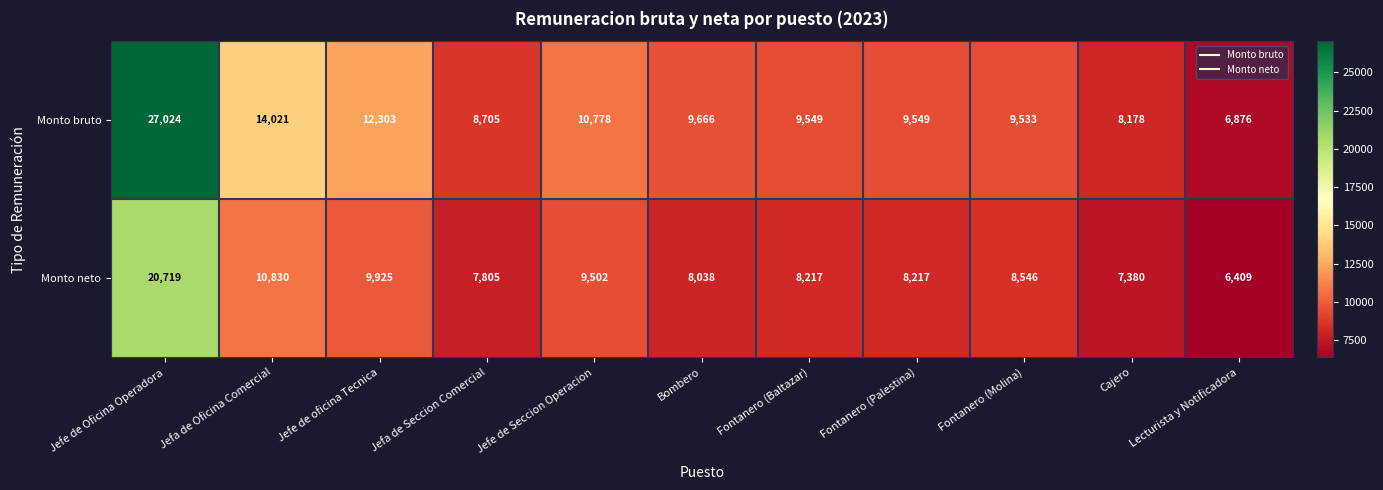

Which series has the largest total across all categories?

Monto bruto